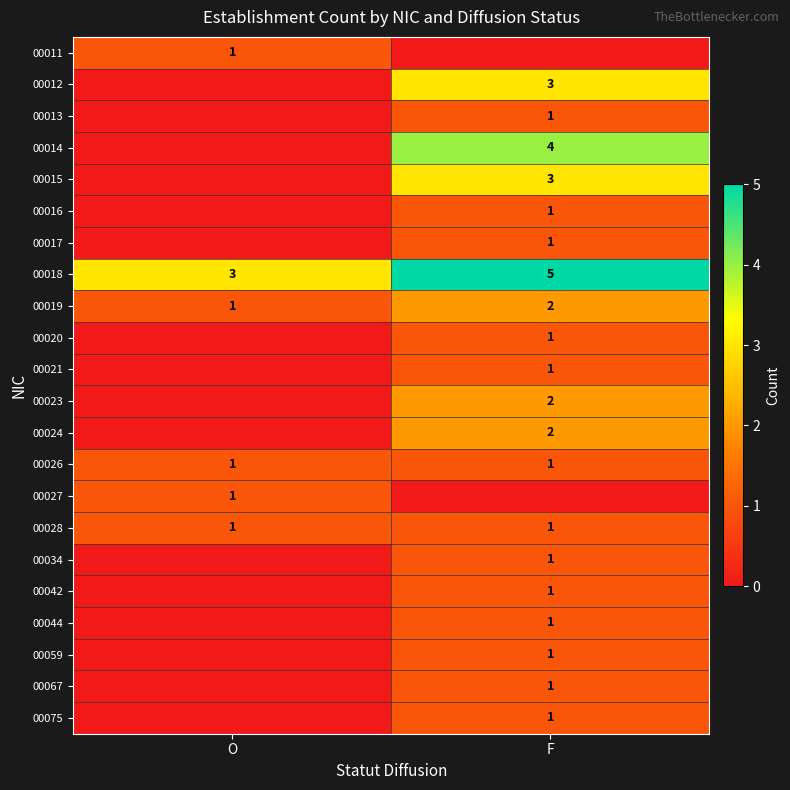

At which category is the sum across all series the highest?

F